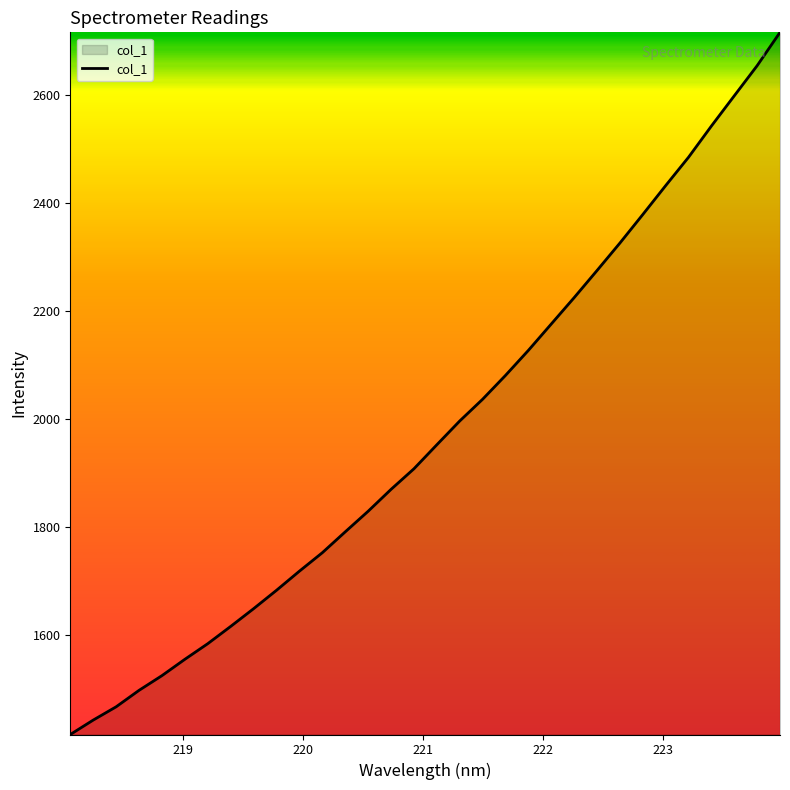

What is the difference between the maximum and minimum values?

1299.5